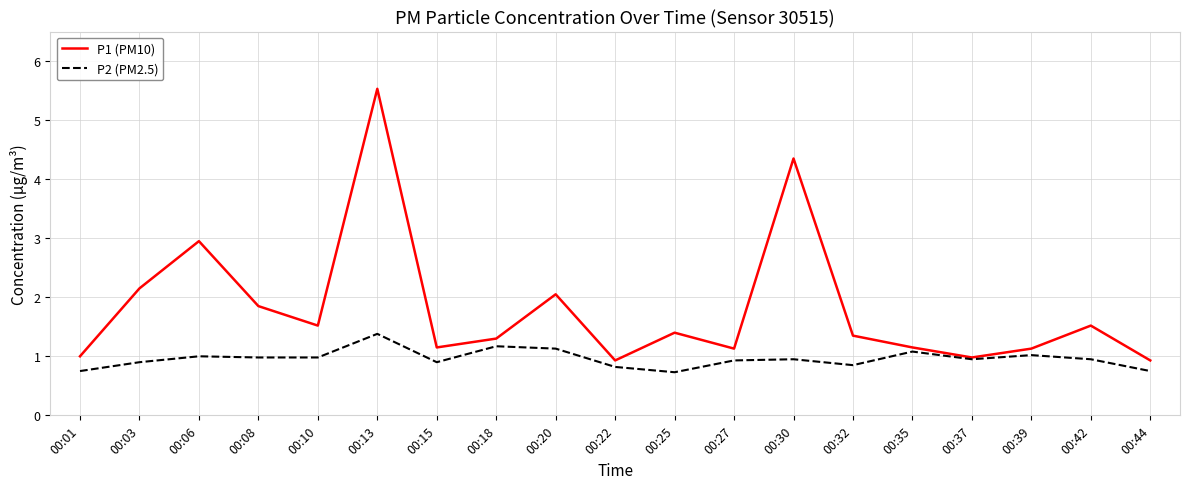

Which series has the largest total across all categories?

P1 (PM10)